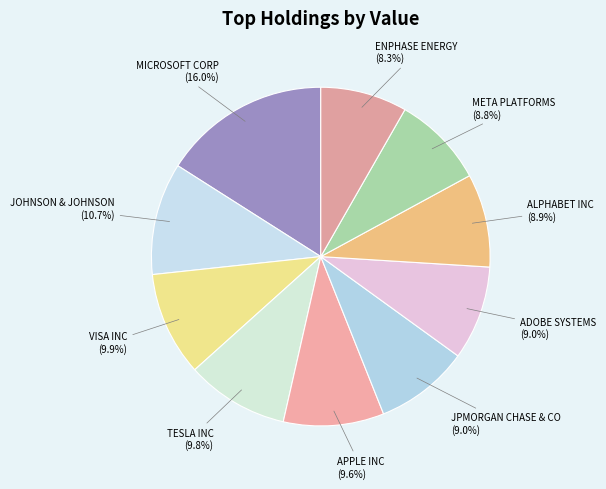

Is there a majority slice in this chart?

No